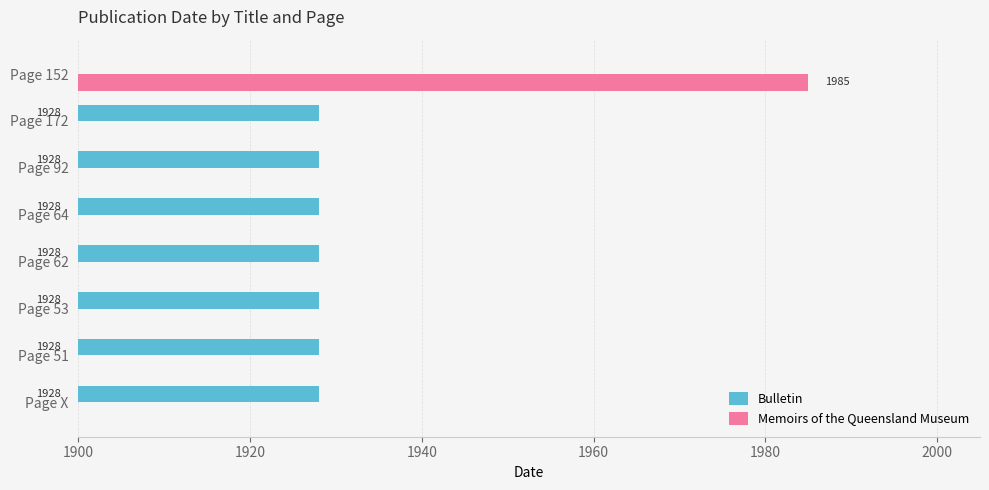

At Page 53, list the series in order from largest to smallest.

Bulletin, Memoirs of the Queensland Museum